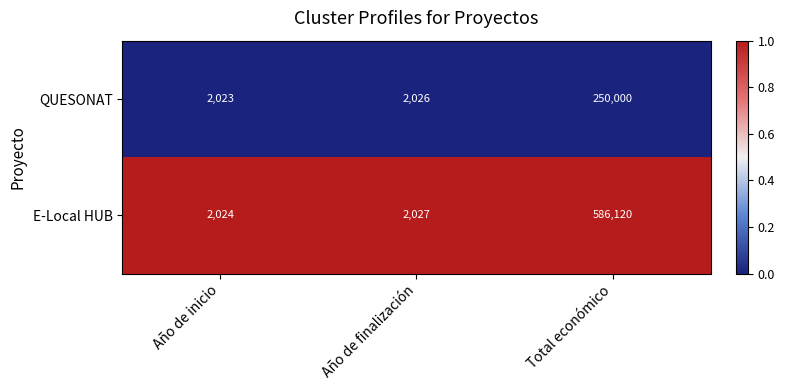

At which label is E-Local HUB closest to 294072?

Año de finalización